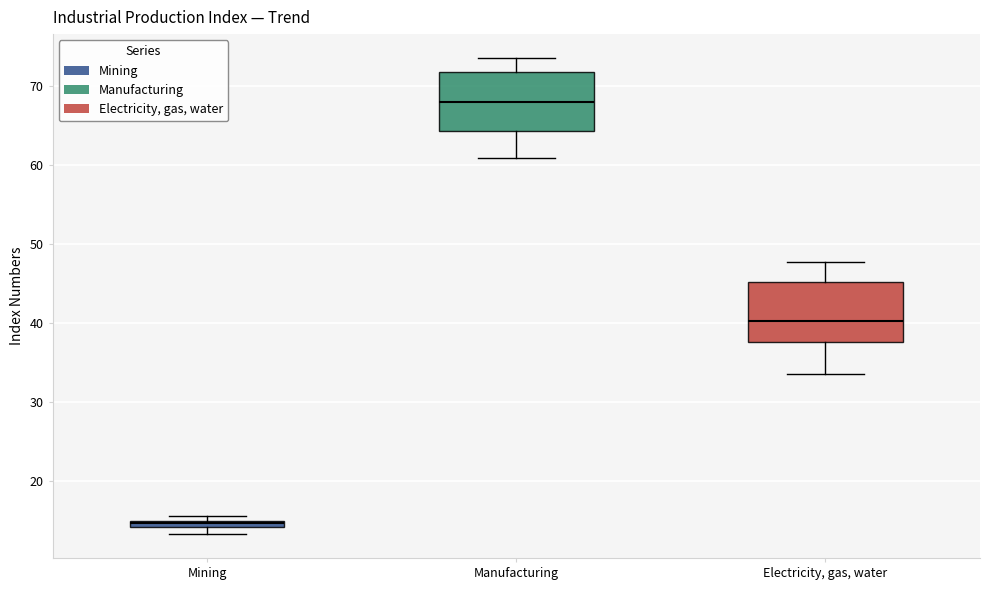

Which box has the highest median line?

Manufacturing